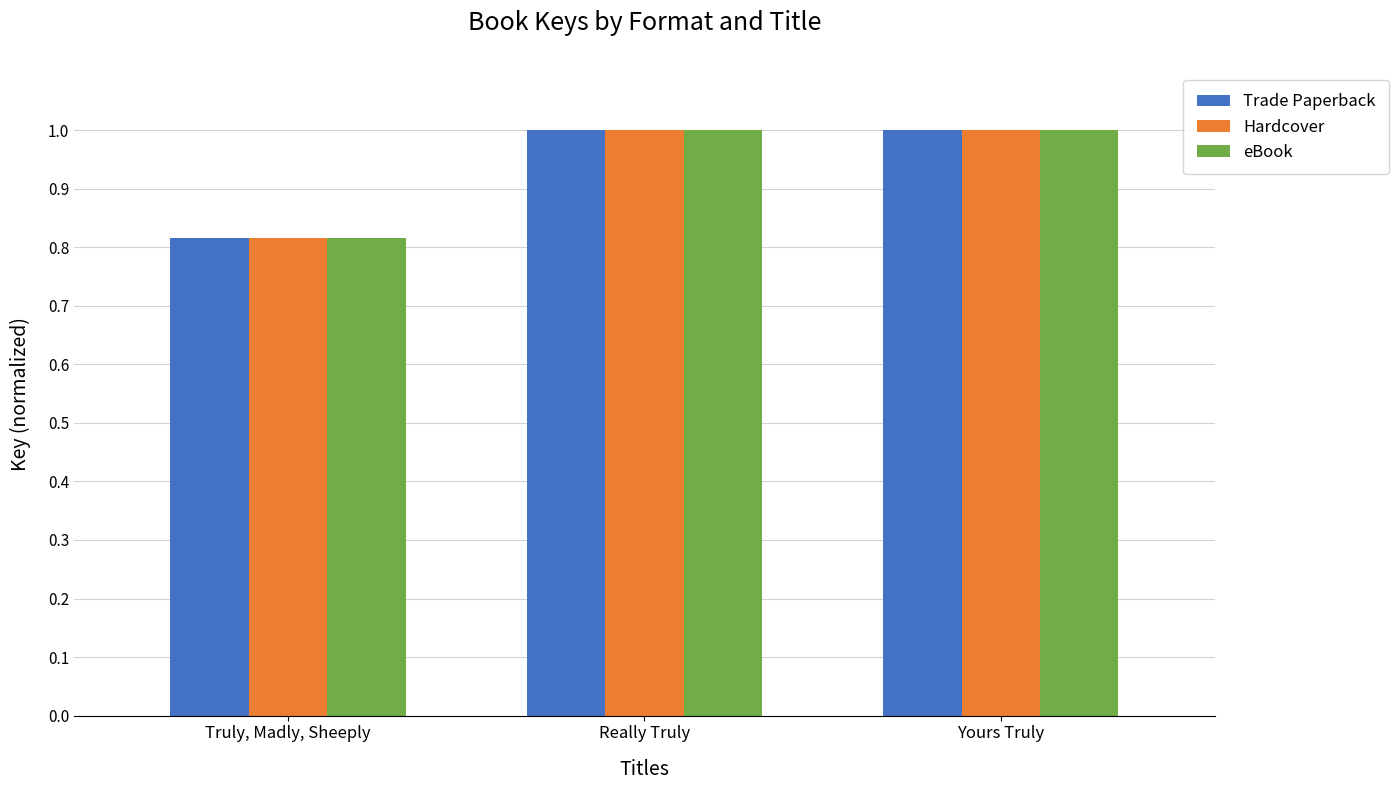

Does the chart contain any negative values?

No